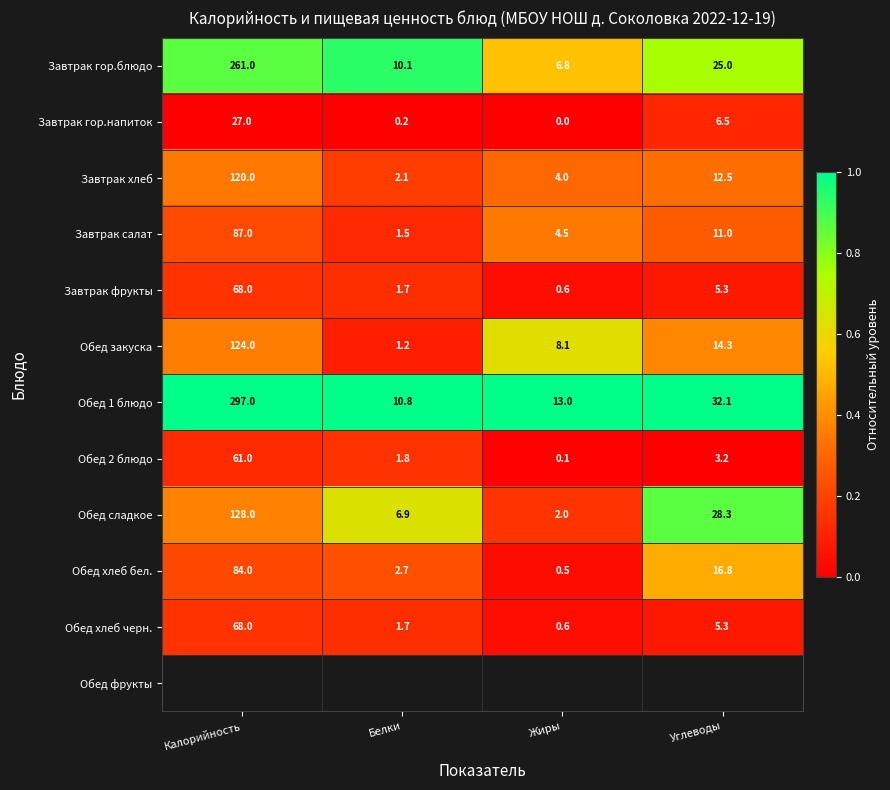

At which label is Обед хлеб бел. closest to 42?

Углеводы